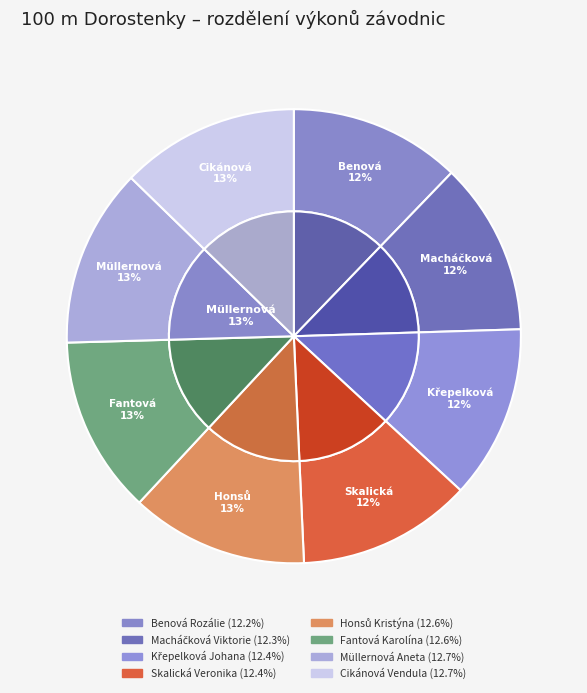

Combined, what portion of the pie is Müllernová Aneta and Macháčková Viktorie?

25.0%